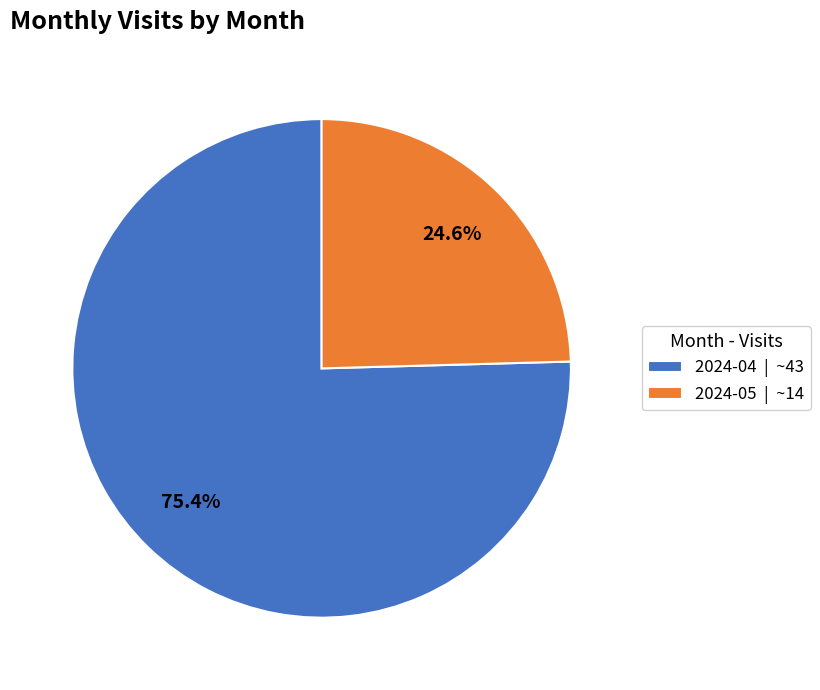

To the nearest percent, what percentage of the pie is 2024-05?

25%